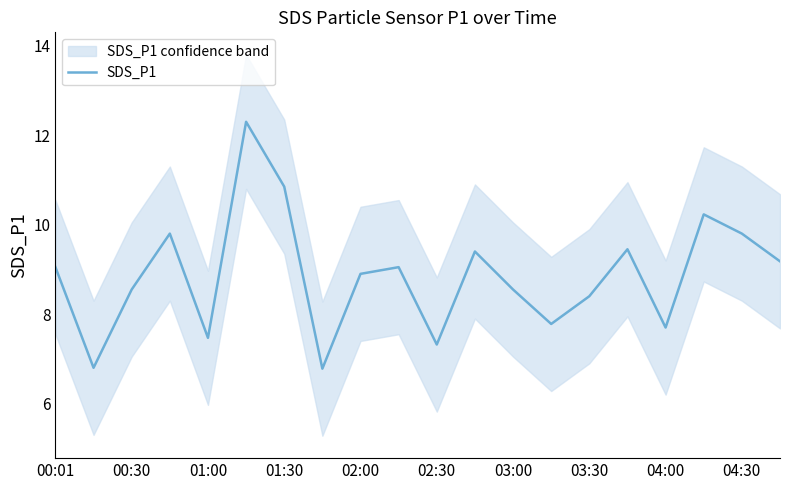

The SDS_P1 series shows 9.1 at 00:01. True or false?

True